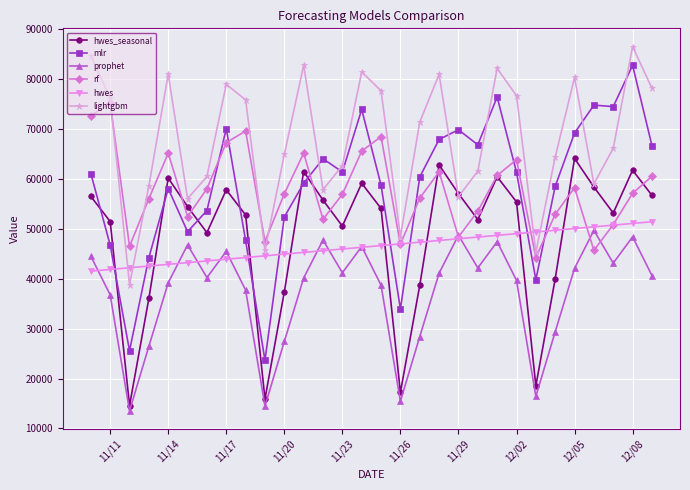

Which series has the widest spread of values?

mlr